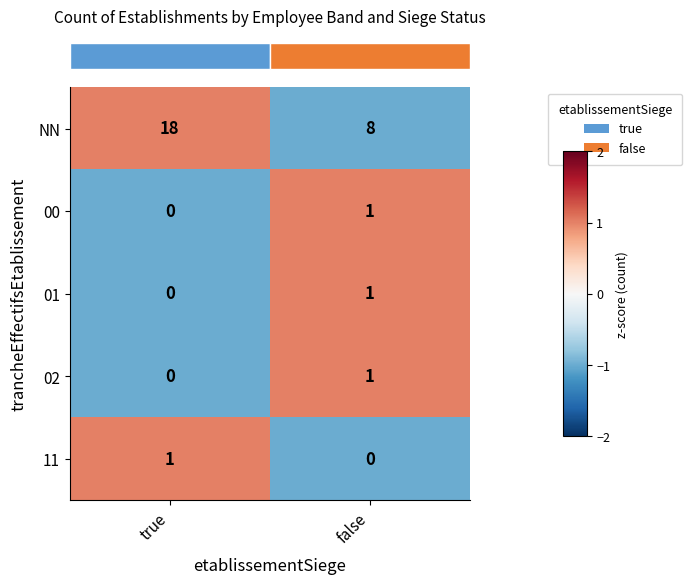

Where is 01 nearest to the value 0?

true